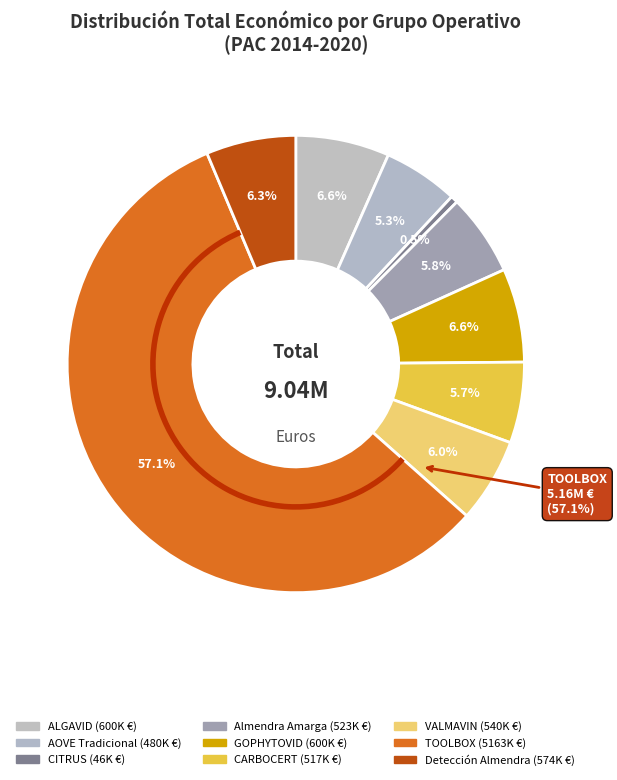

How many slices are in this pie chart?

9